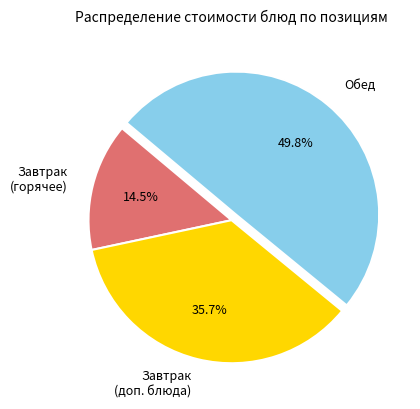

Rank the categories by value from lowest to highest.

Завтрак (горячее), Завтрак (доп. блюда), Обед